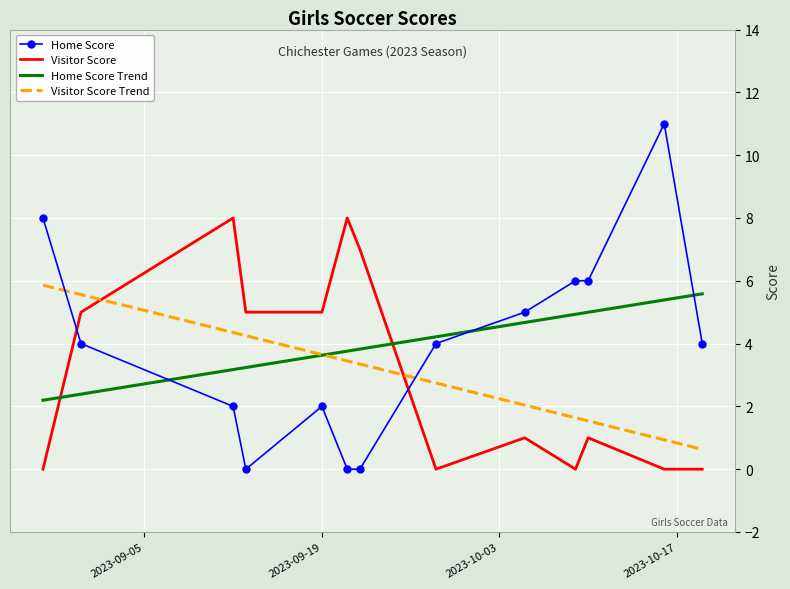

What is the average value of the Visitor Score series?

3